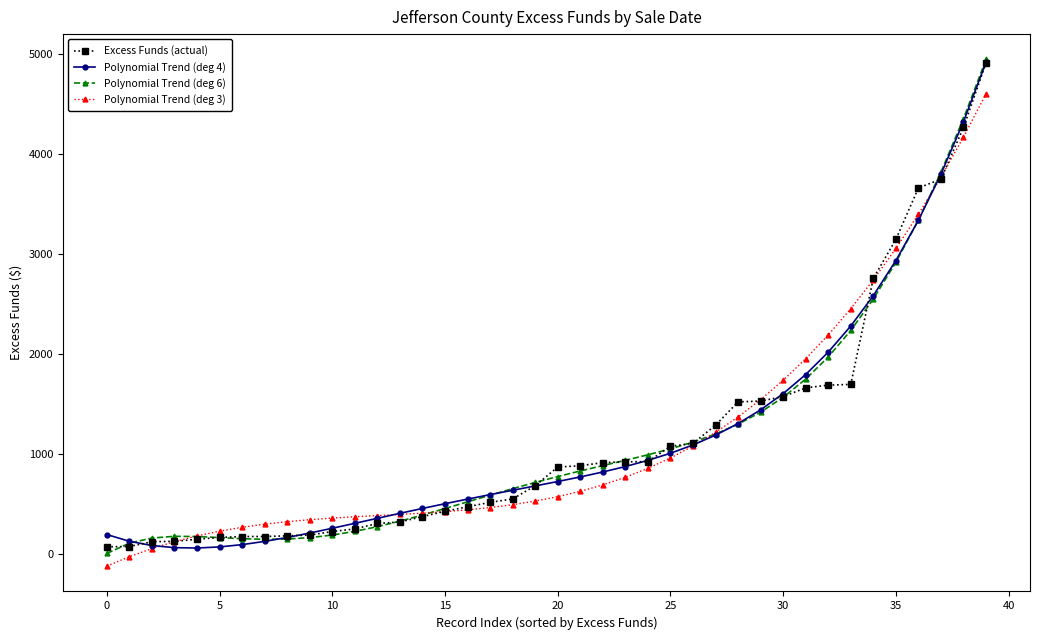

Which series has the widest spread of values?

Polynomial Trend (deg 6)